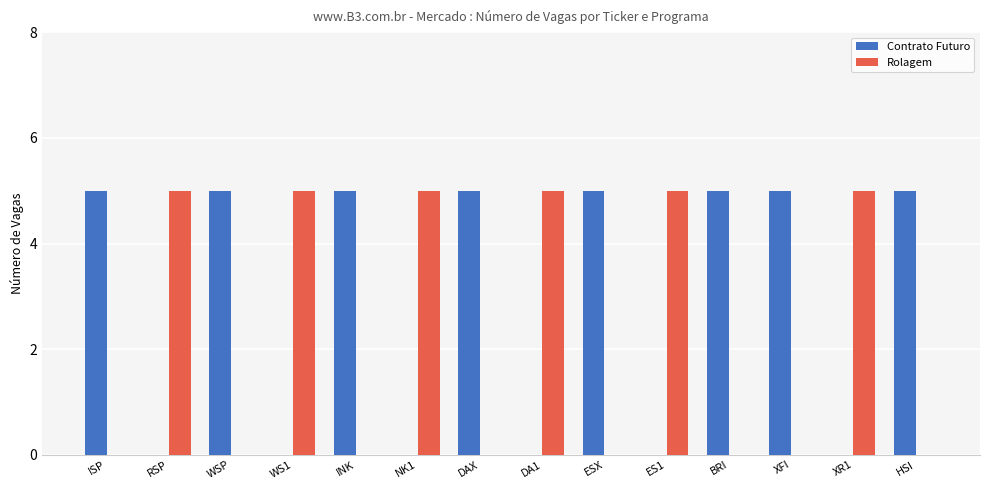

What is the average value of the Contrato Futuro series?

3